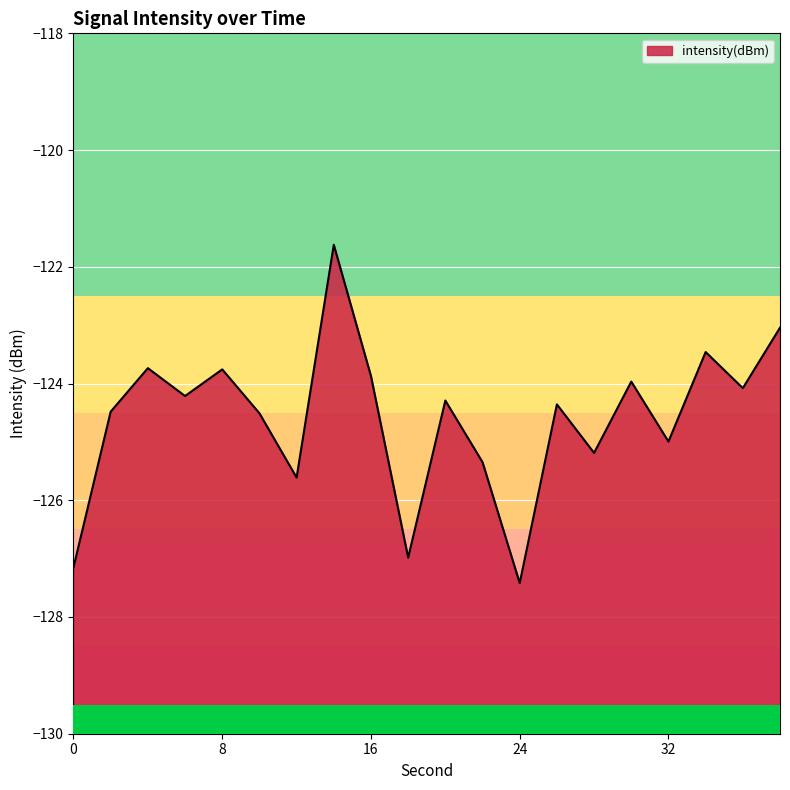

Count the number of categories in the chart.

20